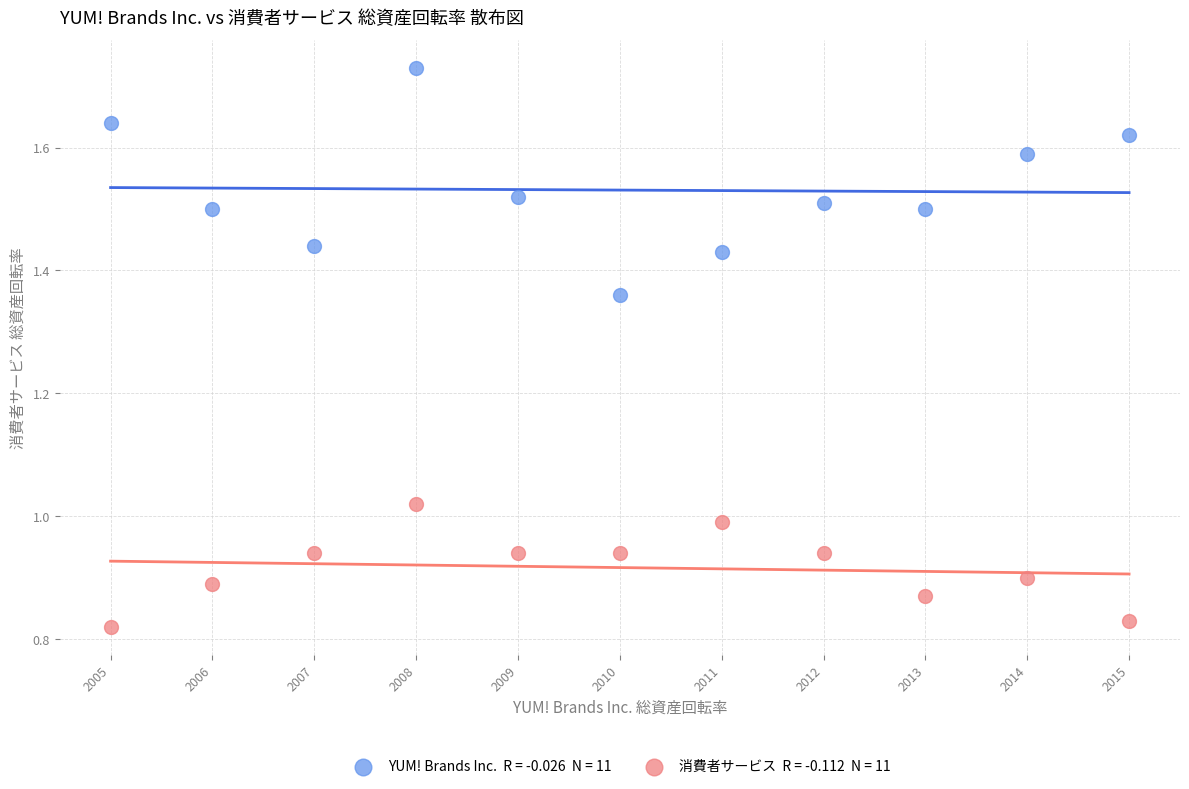

Across all data points, what is the range of X values (max minus min)?

10.0